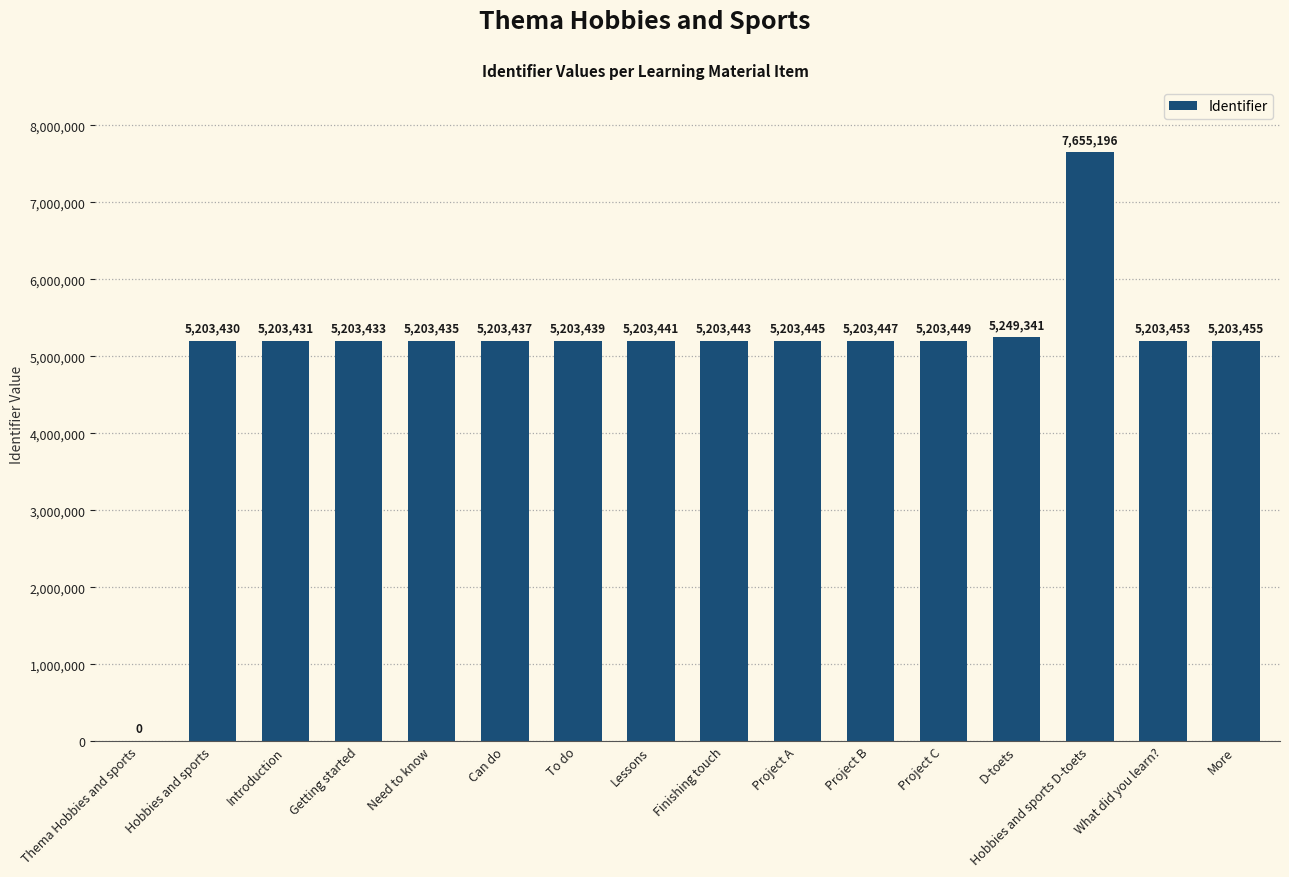

What is the maximum value shown in the chart?

7655196